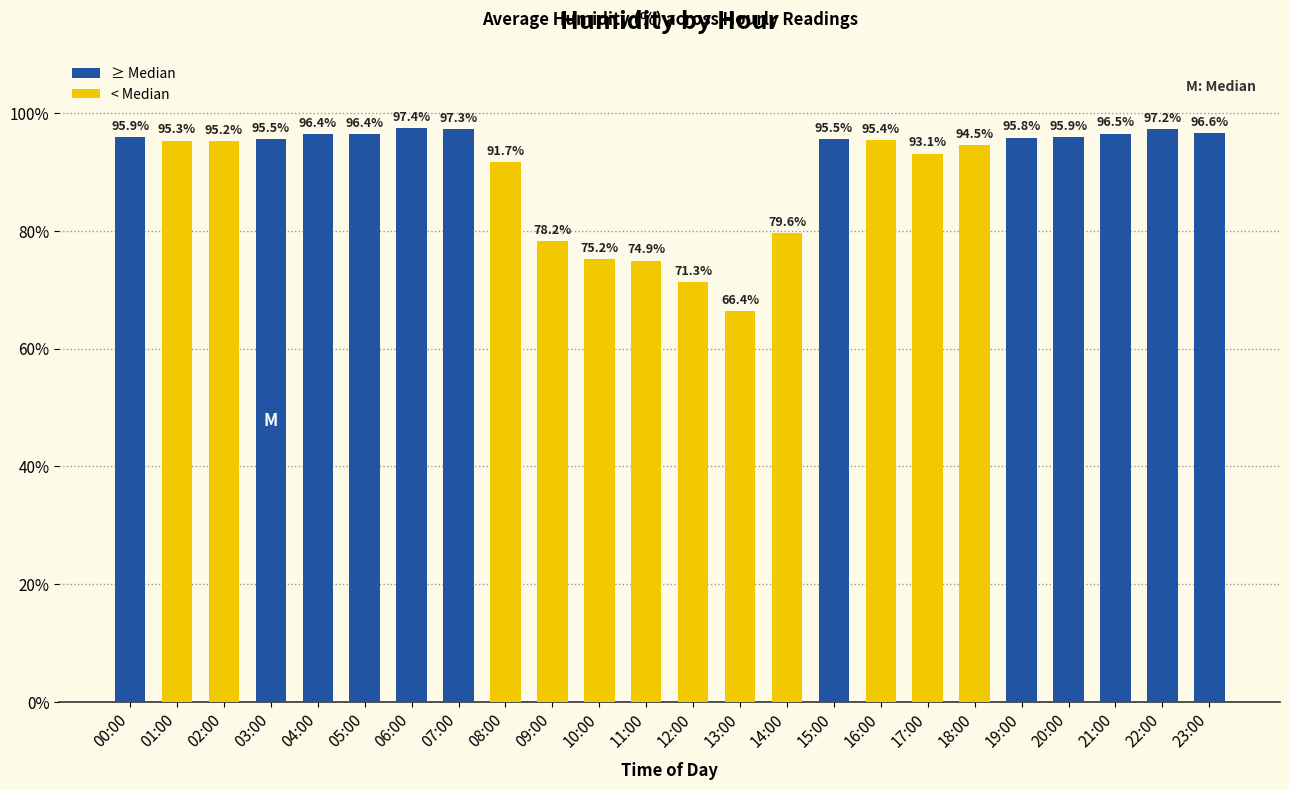

Reading left to right, what are all the values shown in this chart?

00:00=95.9	01:00=95.3	02:00=95.2	03:00=95.5	04:00=96.4	05:00=96.4	06:00=97.4	07:00=97.3	08:00=91.7	09:00=78.2	10:00=75.2	11:00=74.9	12:00=71.3	13:00=66.4	14:00=79.6	15:00=95.5	16:00=95.4	17:00=93.1	18:00=94.5	19:00=95.8	20:00=95.9	21:00=96.5	22:00=97.2	23:00=96.6